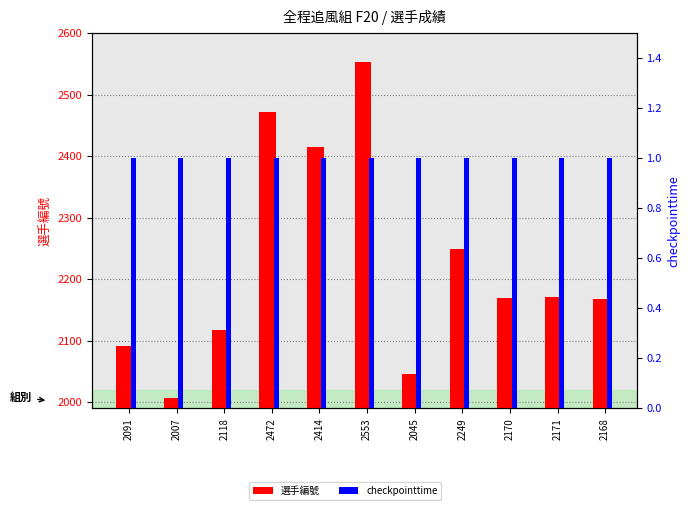

Reading left to right, list all the values displayed in this chart.

選手編號: 2091	2007	2118	2472	2414	2553	2045	2249	2170	2171	2168
checkpointtime: 1	1	1	1	1	1	1	1	1	1	1